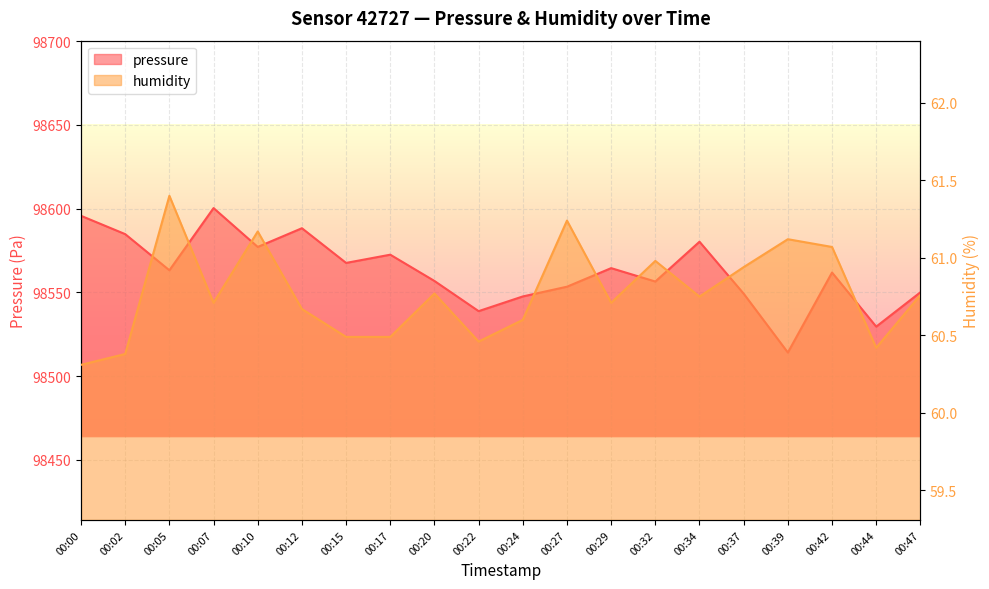

What is the lowest value of the pressure series?

98514.1